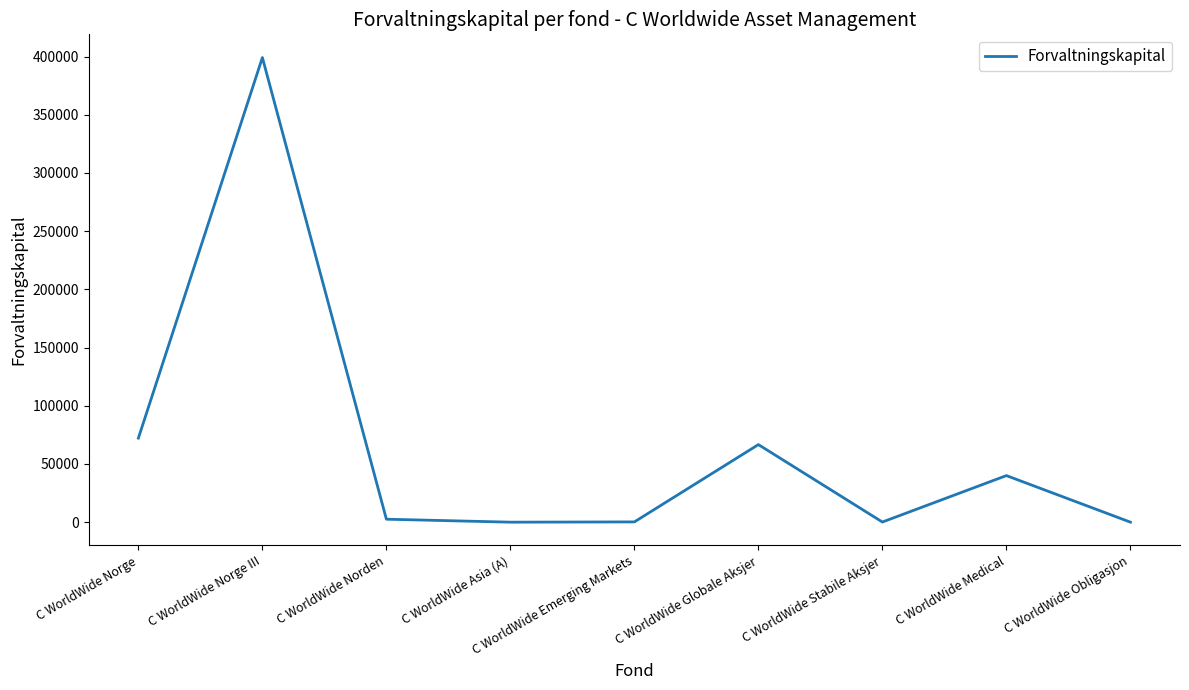

What is the change in value from C WorldWide Norge III to C WorldWide Globale Aksjer?

-332467